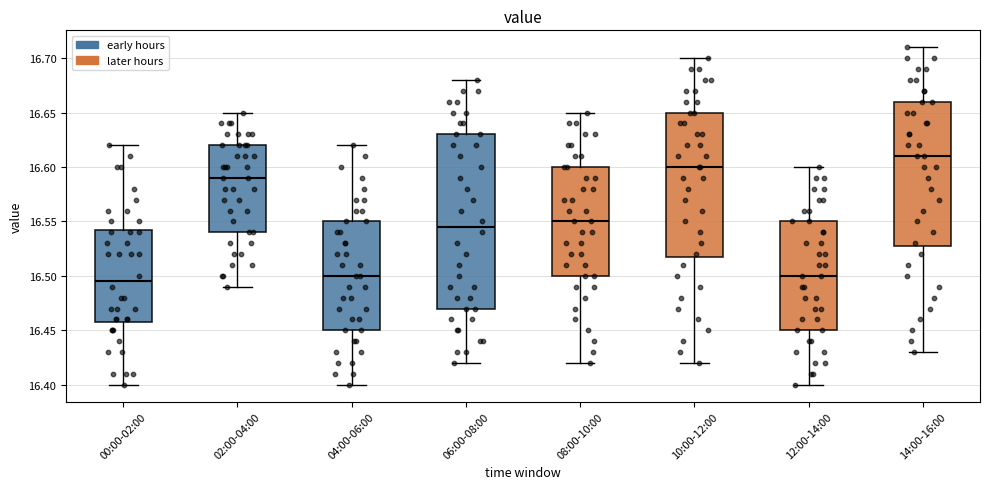

Reading left to right, transcribe this box plot: for each box, give where its median line is, the range the box spans, and where its two whiskers end, as read against the y-axis. The values are not printed on the chart, so give them approximately, as read against the axis.

00:00-02:00: median 16.495, box 16.460 to 16.545, whiskers 16.400 to 16.620
02:00-04:00: median 16.590, box 16.540 to 16.620, whiskers 16.490 to 16.650
04:00-06:00: median 16.500, box 16.450 to 16.550, whiskers 16.400 to 16.620
06:00-08:00: median 16.545, box 16.470 to 16.630, whiskers 16.420 to 16.680
08:00-10:00: median 16.550, box 16.500 to 16.600, whiskers 16.420 to 16.650
10:00-12:00: median 16.600, box 16.520 to 16.650, whiskers 16.420 to 16.700
12:00-14:00: median 16.500, box 16.450 to 16.550, whiskers 16.400 to 16.600
14:00-16:00: median 16.610, box 16.530 to 16.660, whiskers 16.430 to 16.710